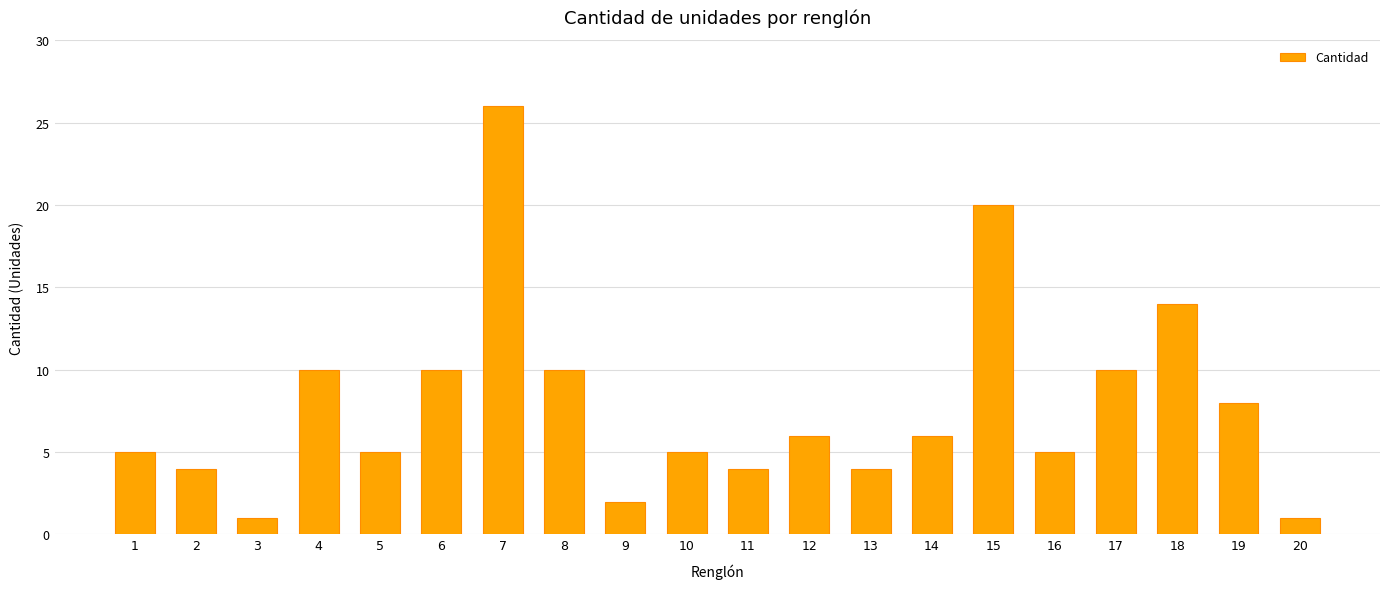

Where is the data nearest to the value 13?

18